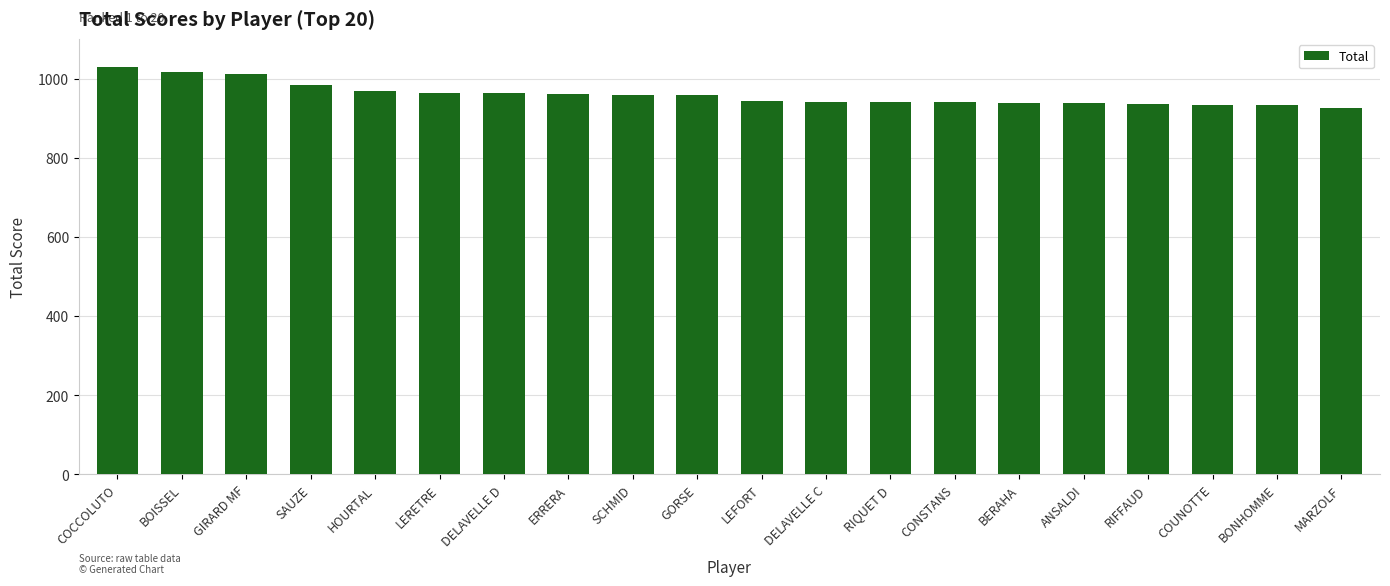

Is it true that the value at SAUZE is 603?

False